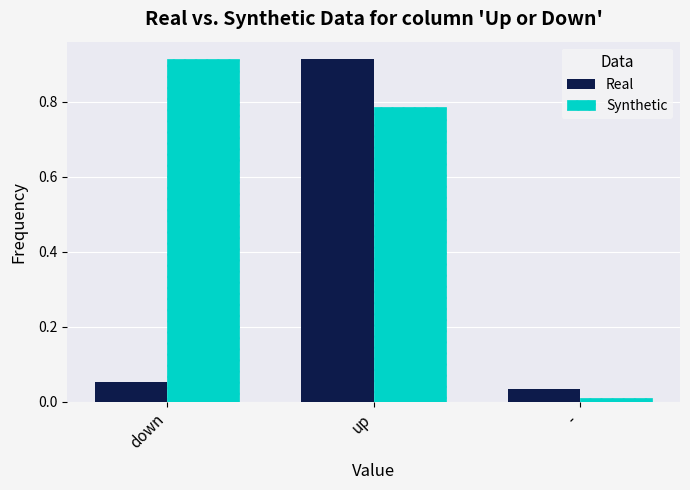

Count the number of categories in the chart.

3